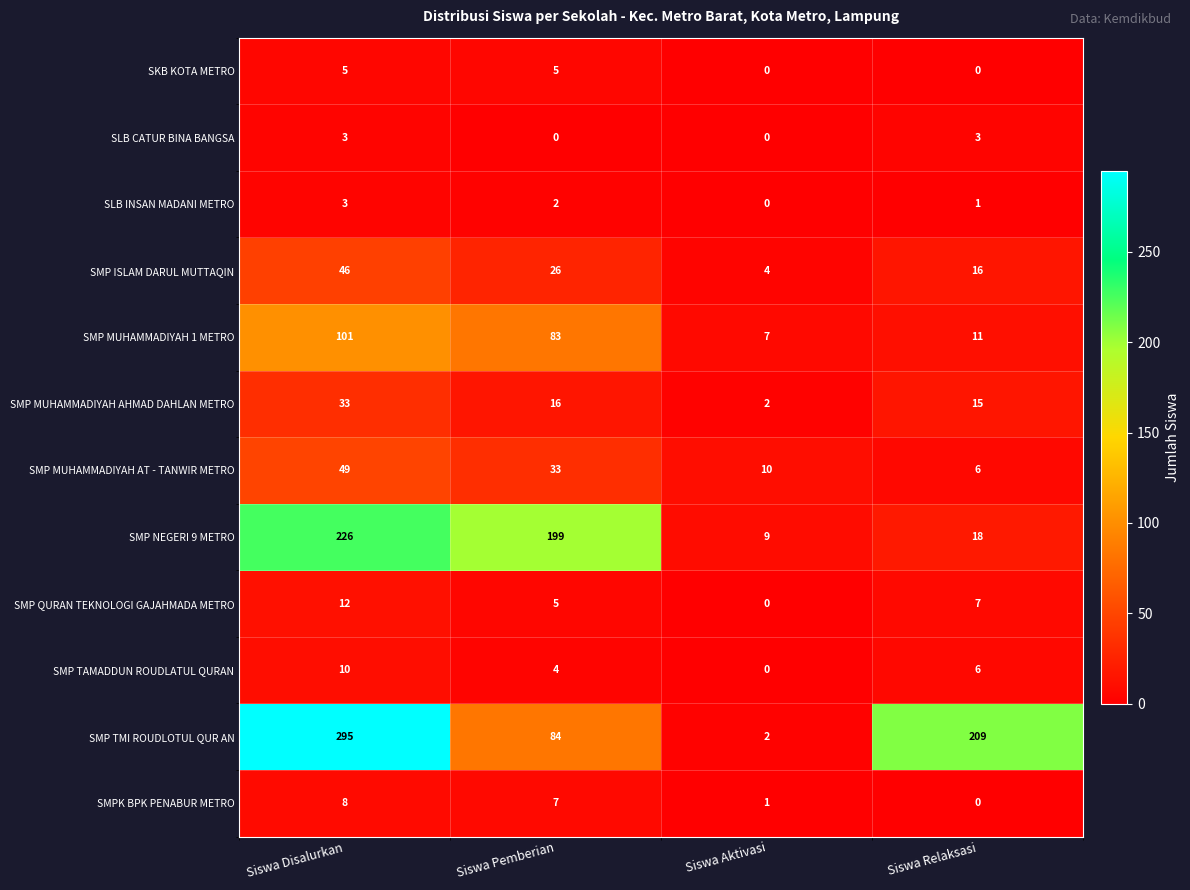

True or false: SMP TMI ROUDLOTUL QUR AN has a value of 2 at Siswa Aktivasi.

True